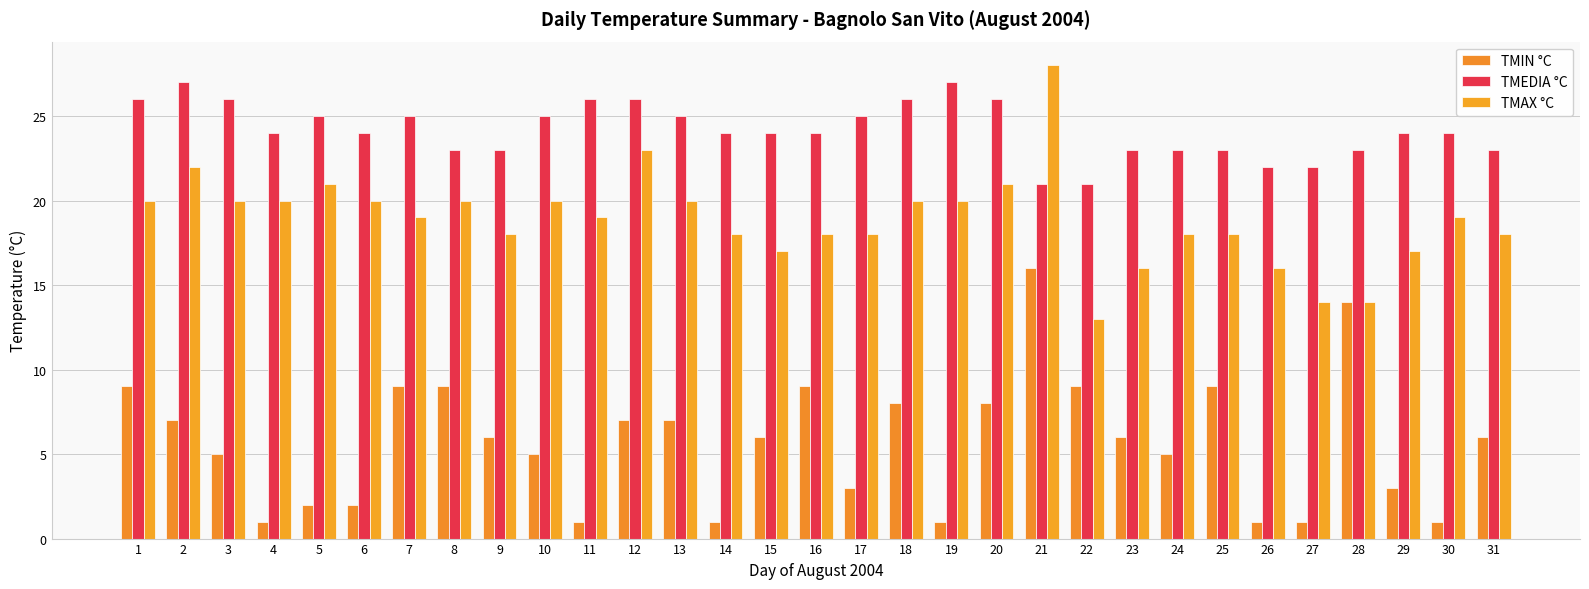

What is the value of the TMIN °C bar at the 14th from the left?

1